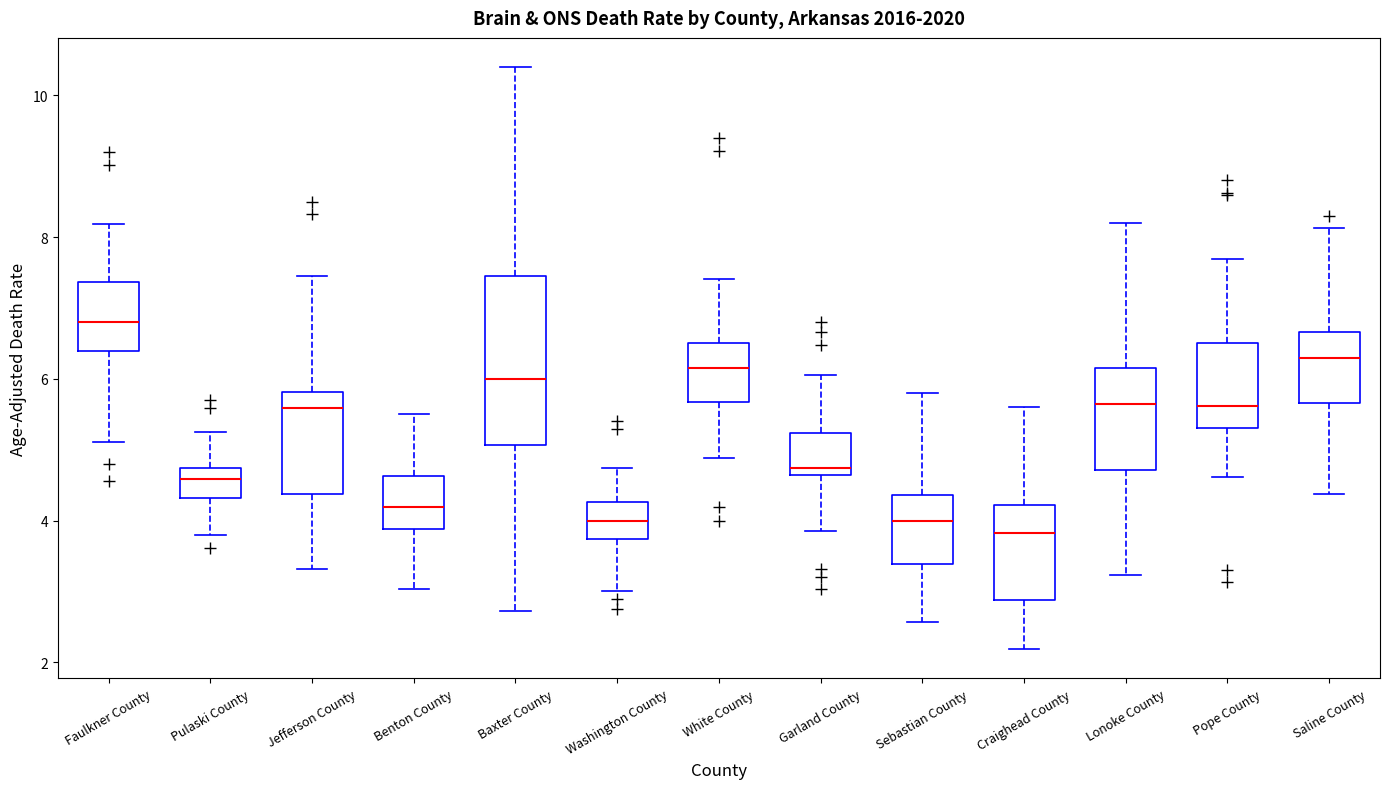

Where does the upper whisker of the box for Benton County end on the y-axis? The values are not printed on the chart, so give them approximately, as read against the axis.

5.6